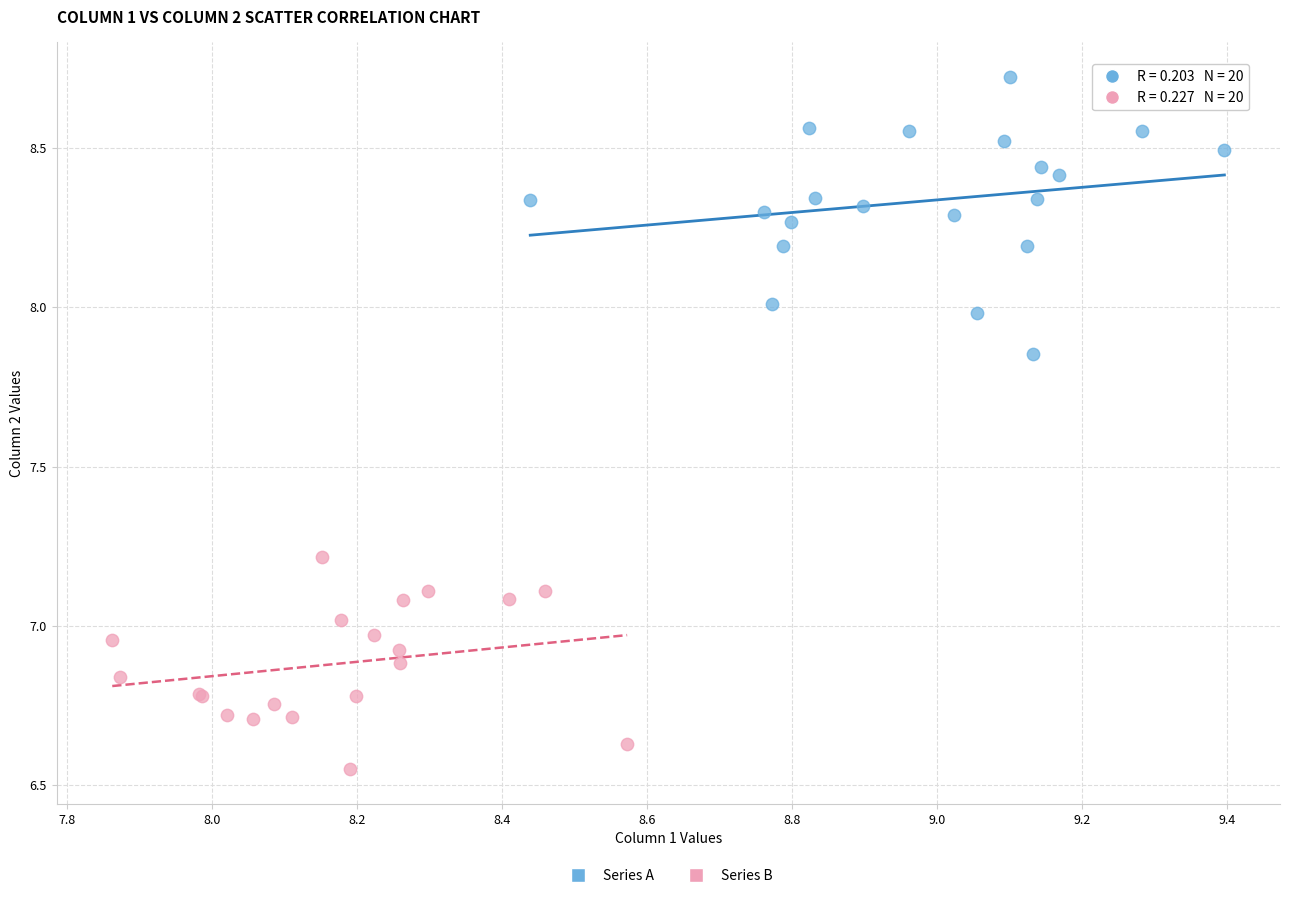

Which series has the widest spread of Y values?

Series A